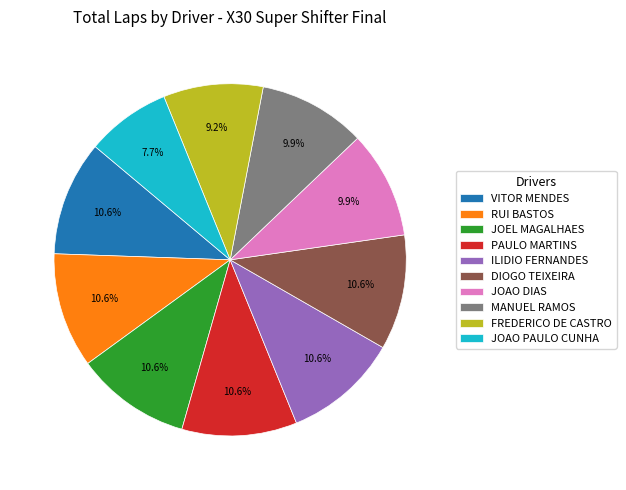

Which has a higher value, MANUEL RAMOS or JOAO PAULO CUNHA?

MANUEL RAMOS